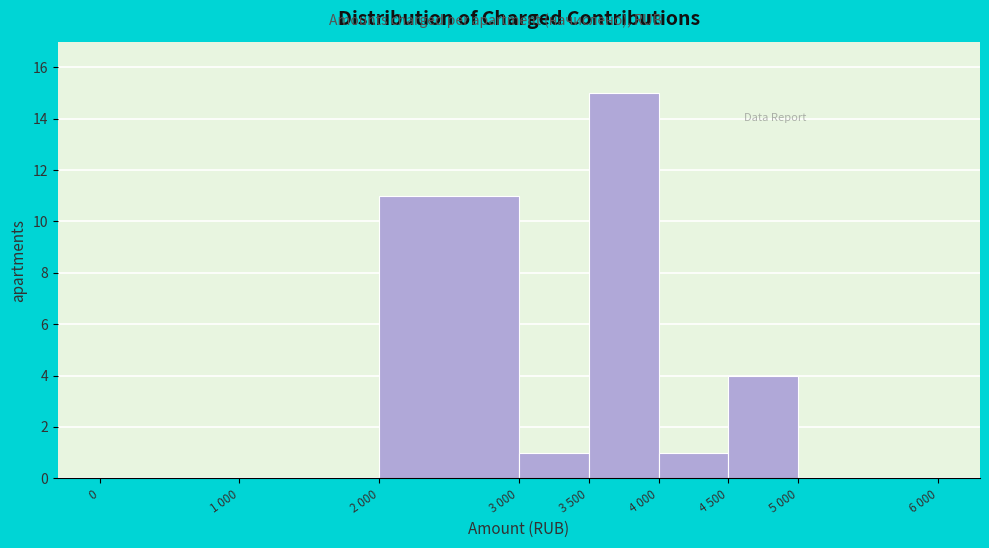

Reading left to right, list all the values displayed in this chart.

0=0	1 000=0	2 000=11	3 000=1	3 500=15	4 000=1	4 500=4	5 000=0